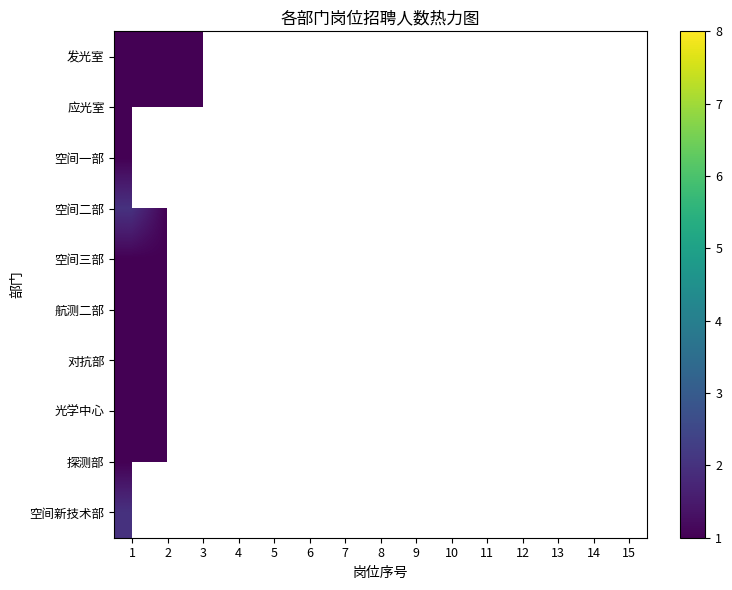

List the series in order of their overall mean, lowest first.

发光室, 应光室, 空间一部, 空间二部, 空间三部, 航测二部, 对抗部, 光学中心, 探测部, 空间新技术部